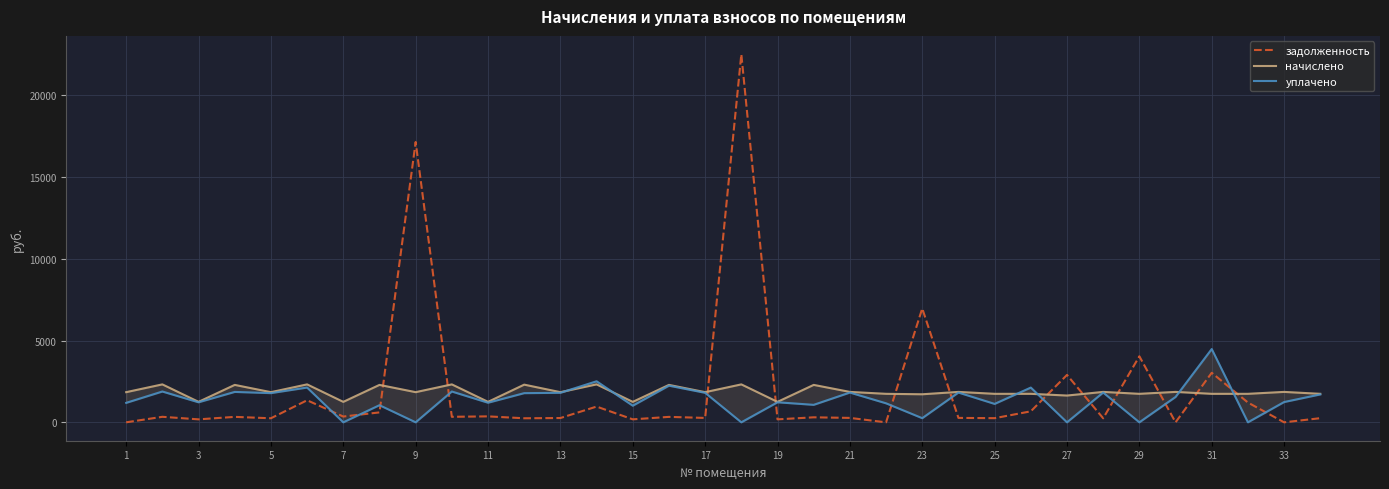

What is the maximum value for задолженность?

22511.8